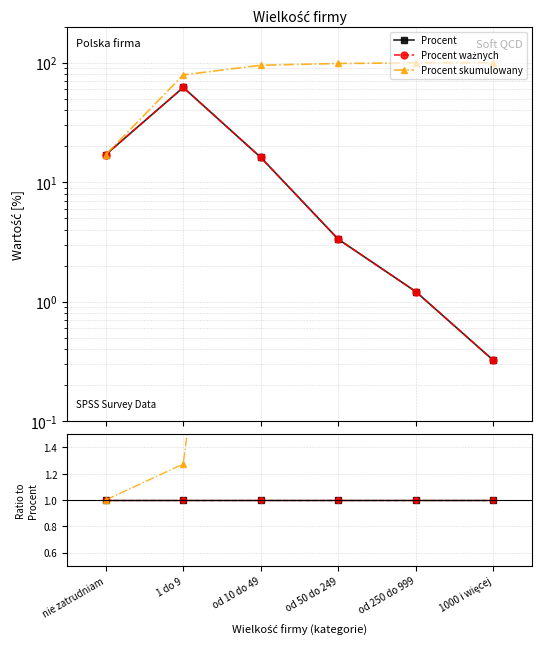

True or false: Procent ważnych and Procent cross at least once.

False